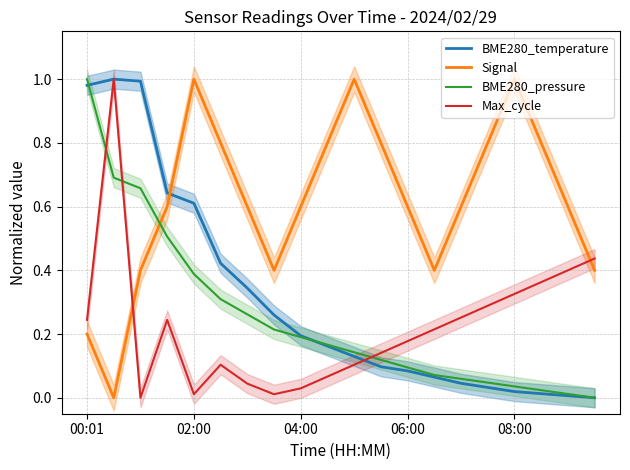

What is the maximum value shown in the chart?

1.0